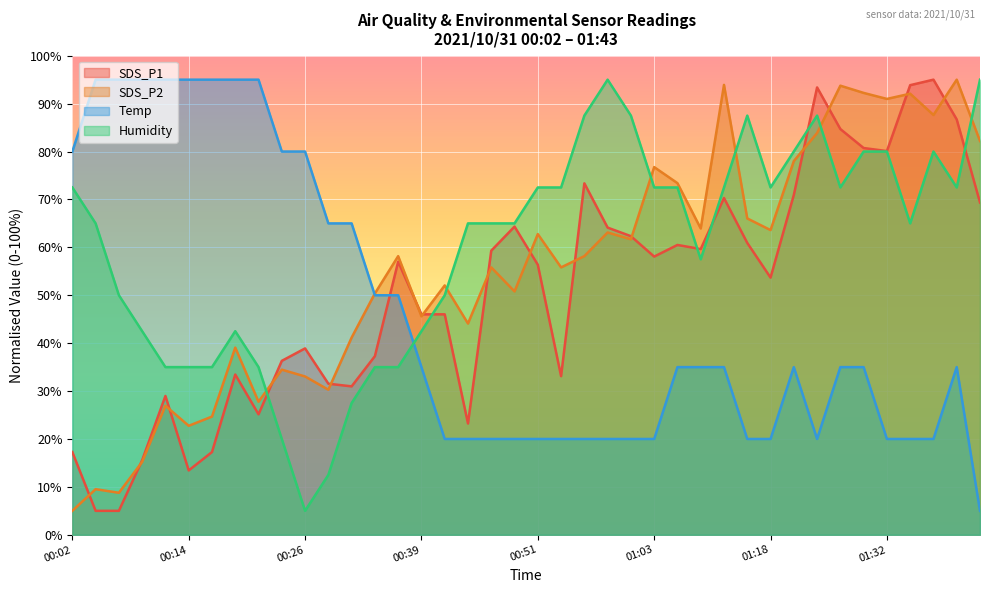

What is the label of the 34th point from the right?

00:17